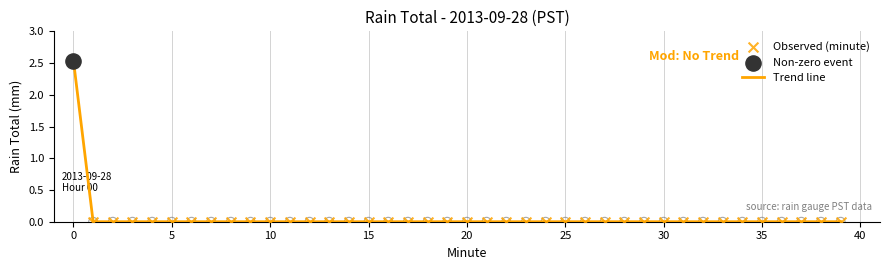

Is this an area chart (filled region under the line)?

No